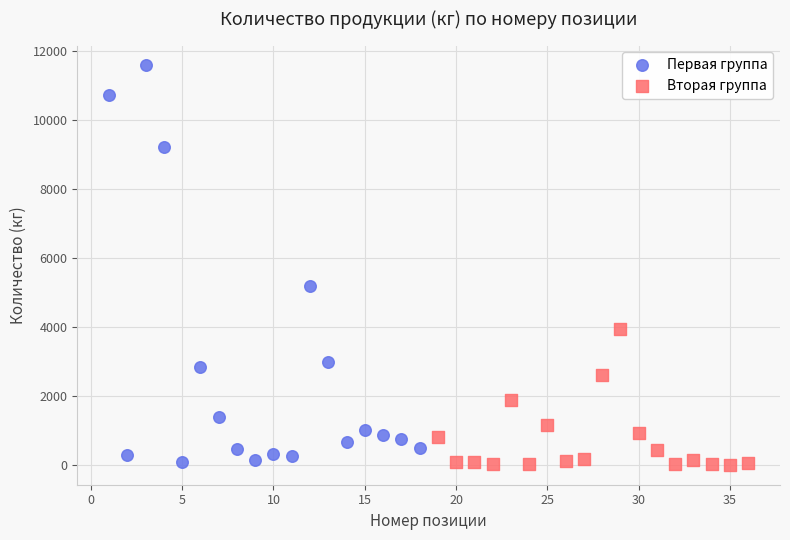

Which series reaches the maximum Y coordinate?

Первая группа